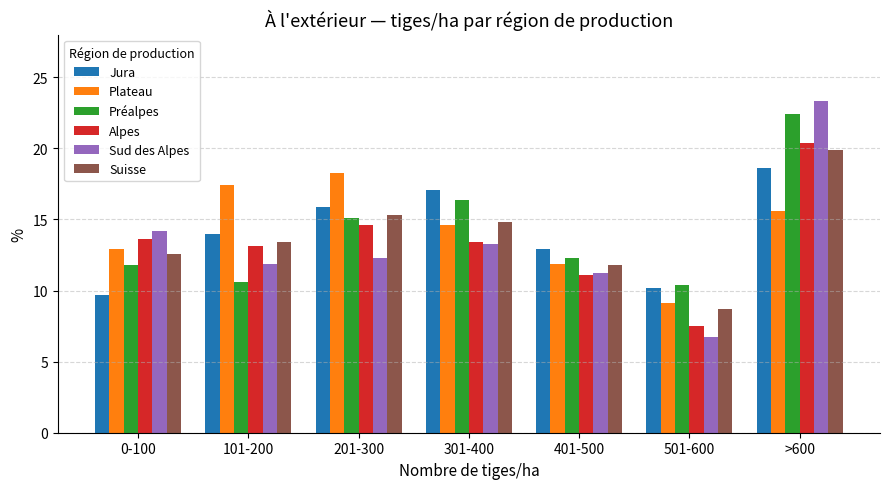

Rank the series by their maximum value, from lowest to highest.

Plateau, Jura, Suisse, Alpes, Préalpes, Sud des Alpes